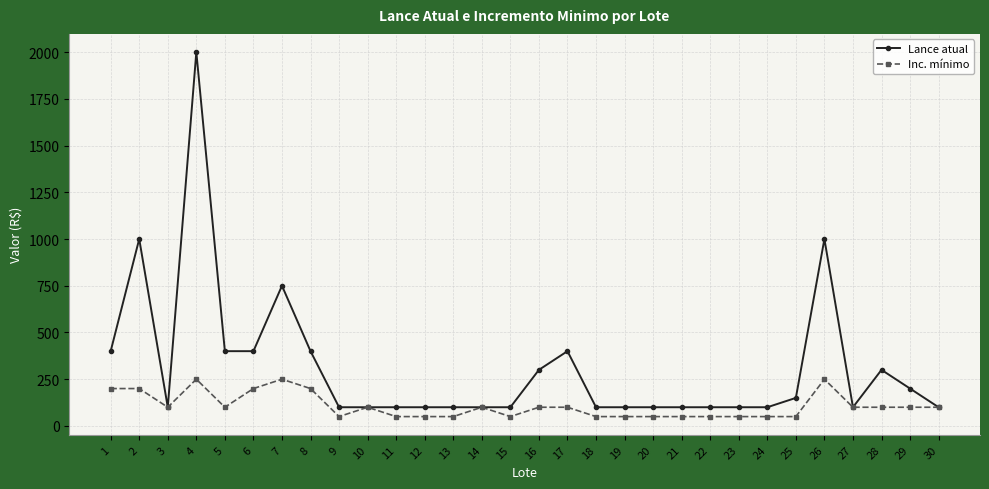

List the series in order of their overall mean, highest first.

Lance atual, Inc. mínimo